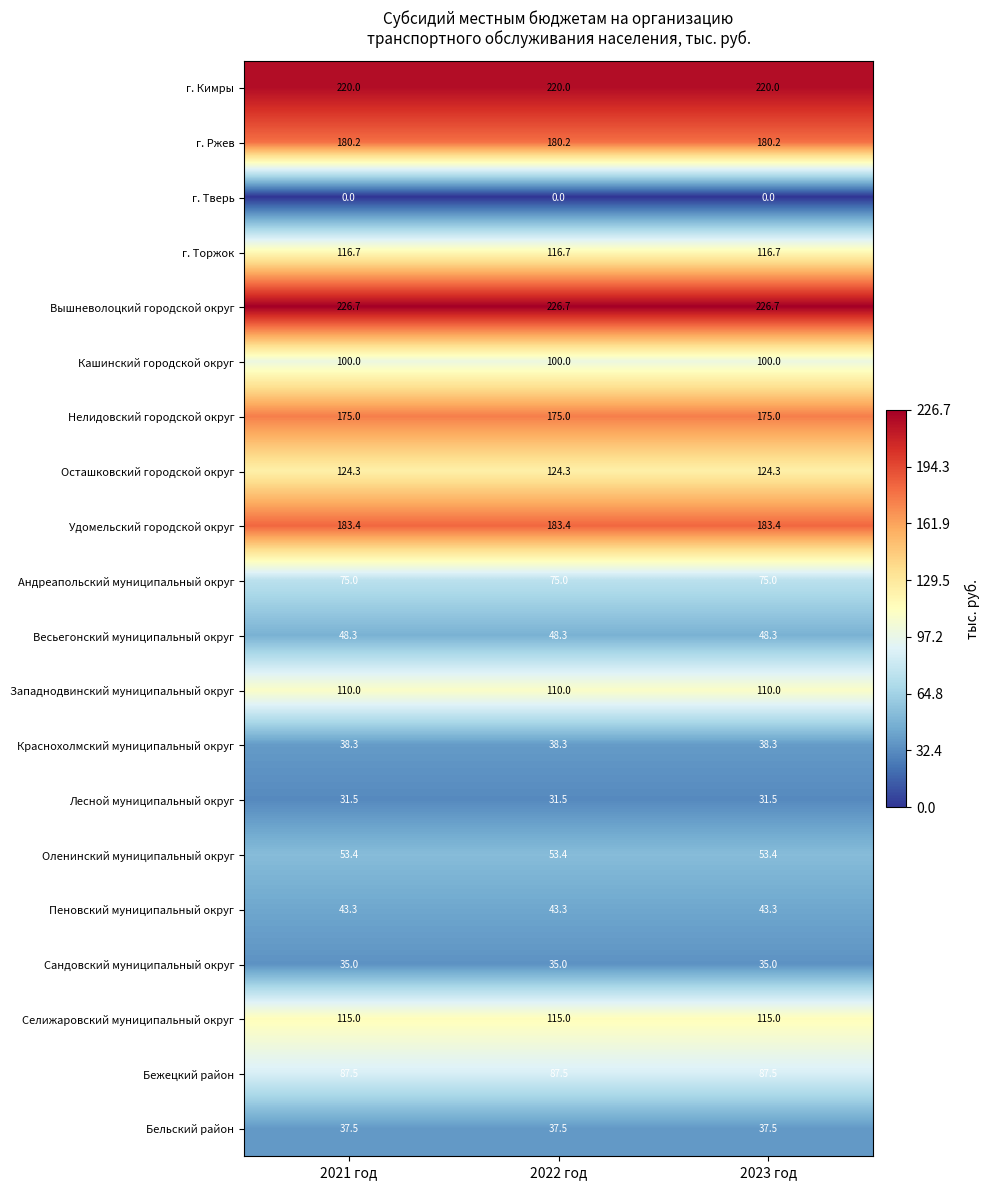

What is the total value across all series at 2022 год?

2001.1